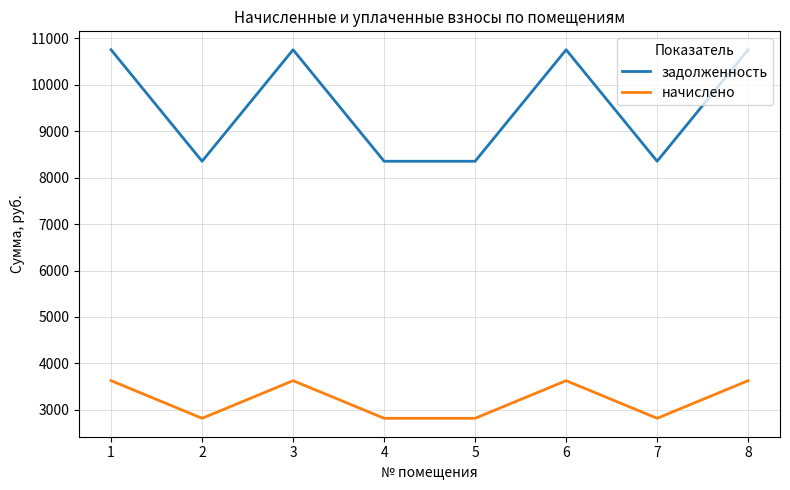

What is the highest value of the задолженность series?

10752.0